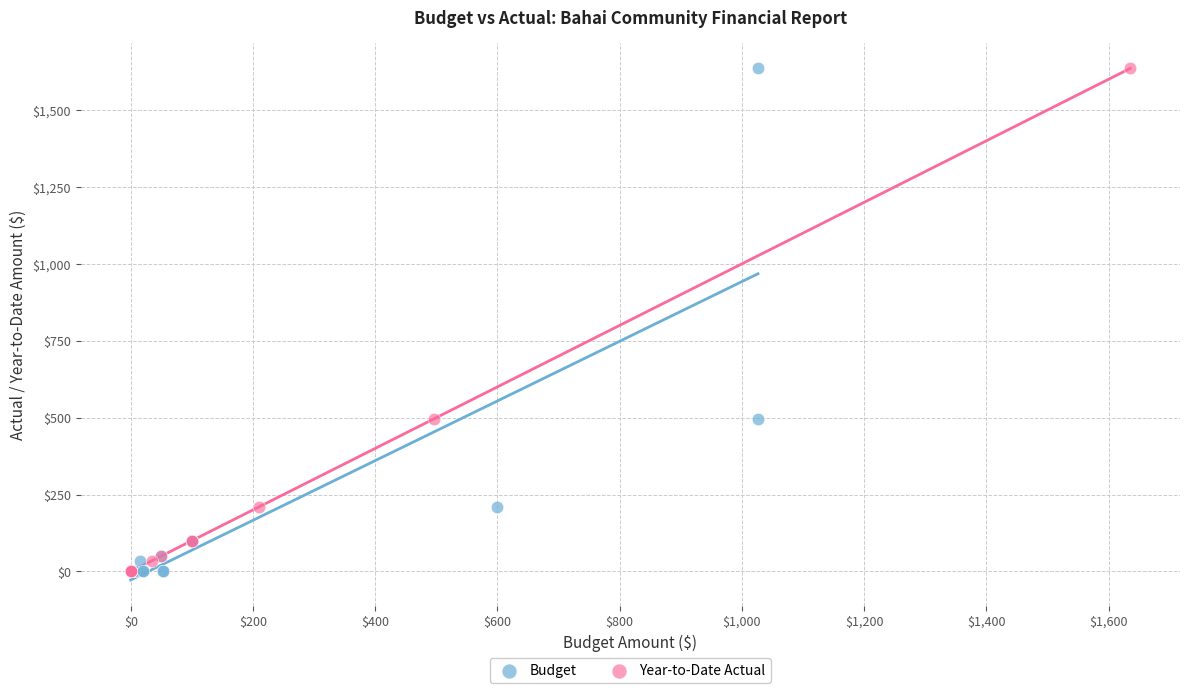

What are all the series names shown in the legend?

Budget, Year-to-Date Actual